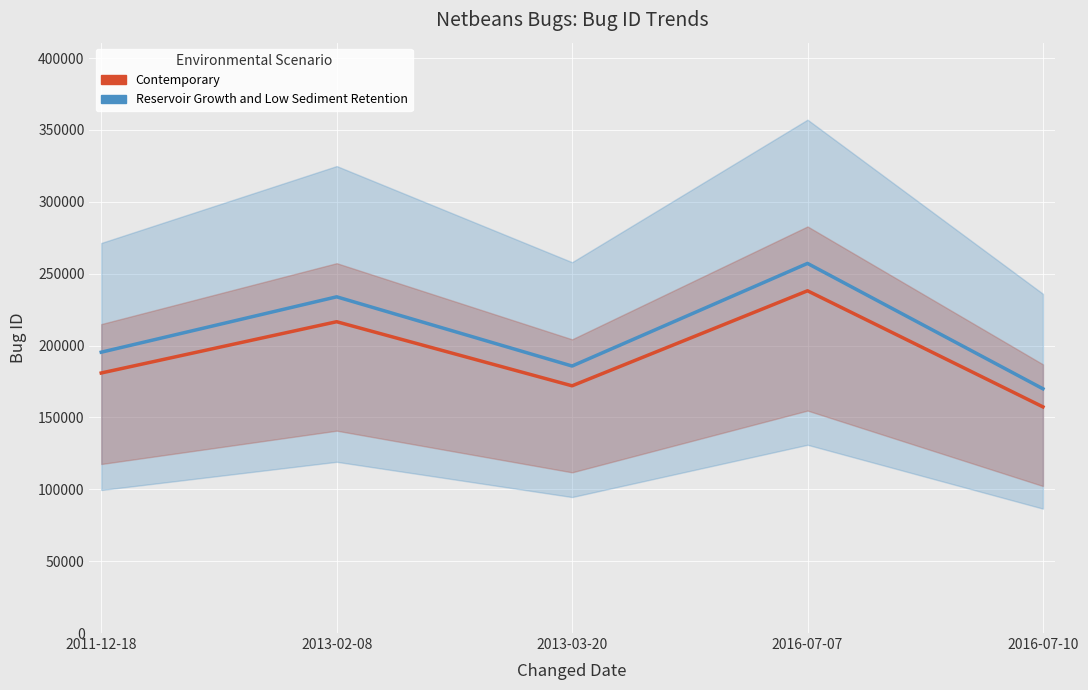

Where does the Contemporary series first go above 180889?

2013-02-08